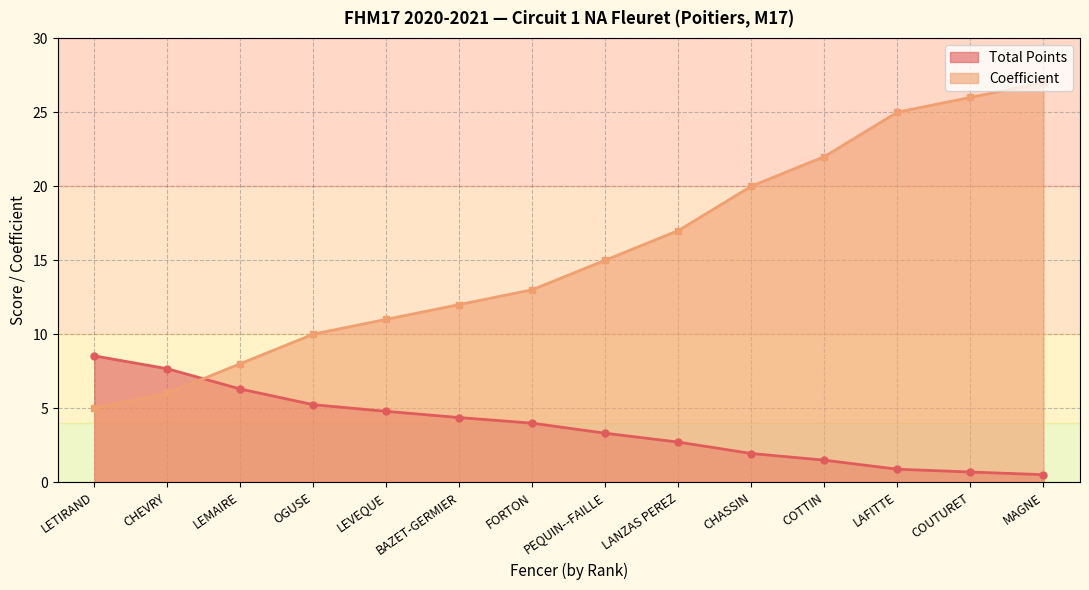

True or false: Total Points has more than 2 points higher than both neighbors.

False